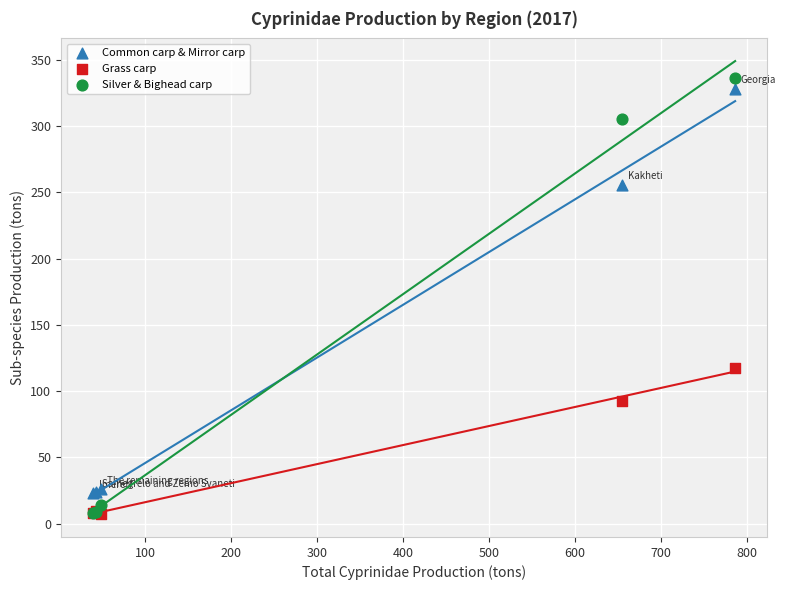

In the Common carp & Mirror carp series, what Y value is closest to 175?

255.6